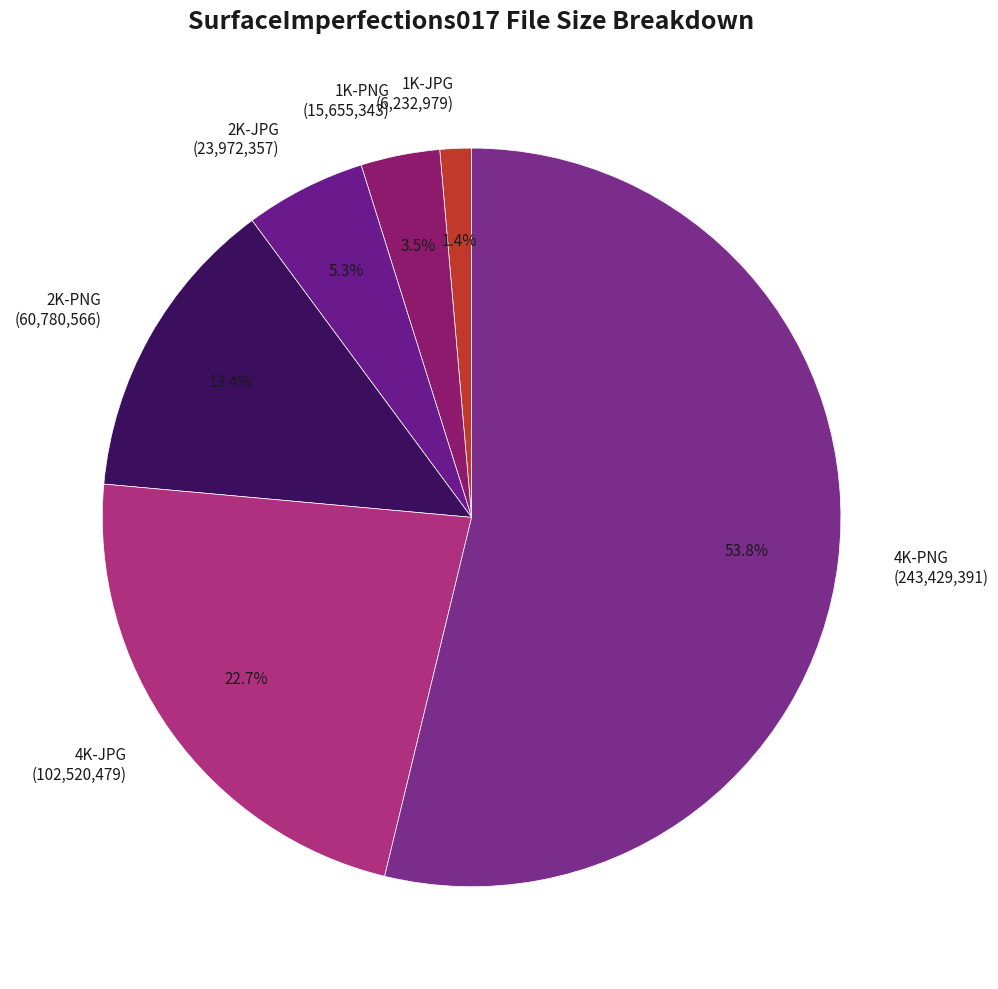

How many slices are in this pie chart?

6